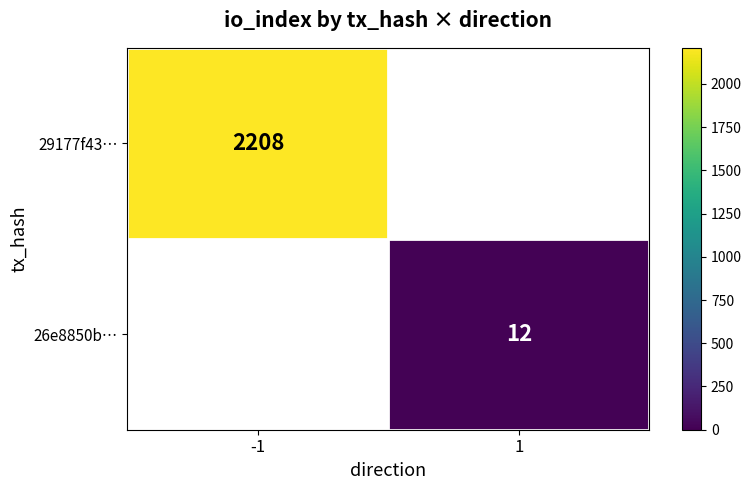

At how many categories does at least one series exceed 1754?

1